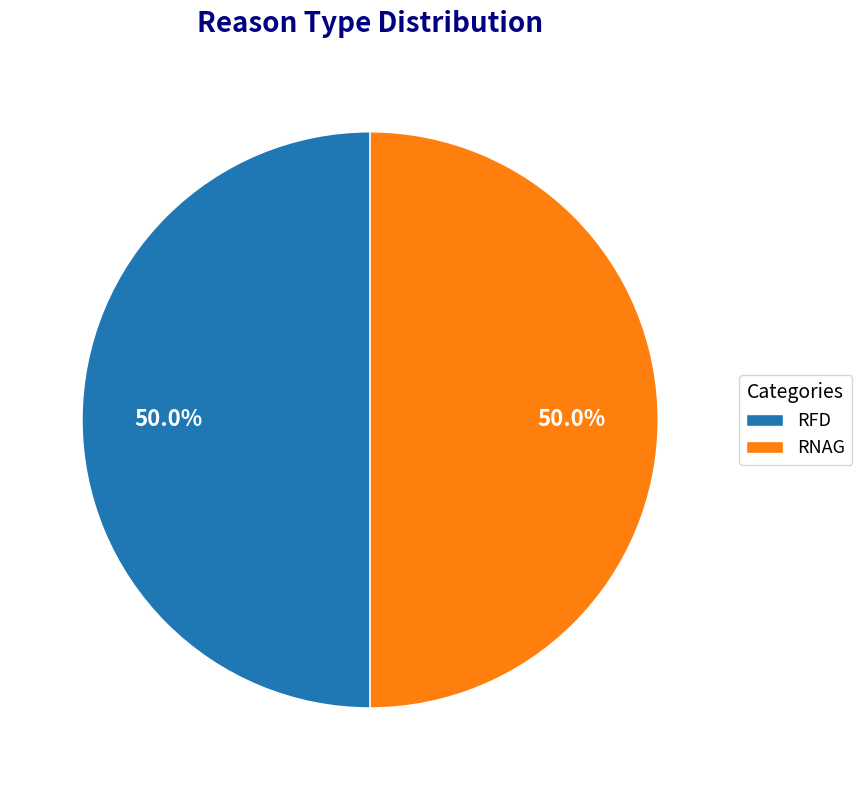

Count the number of slices in the pie.

2